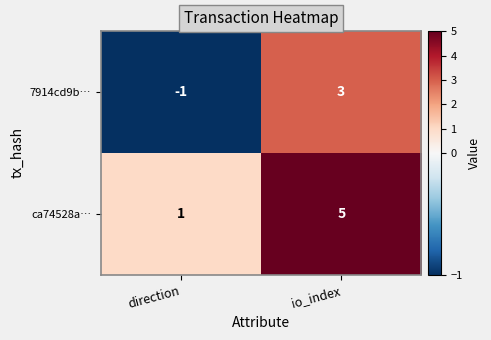

Where is 7914cd9b… nearest to the value 1?

direction